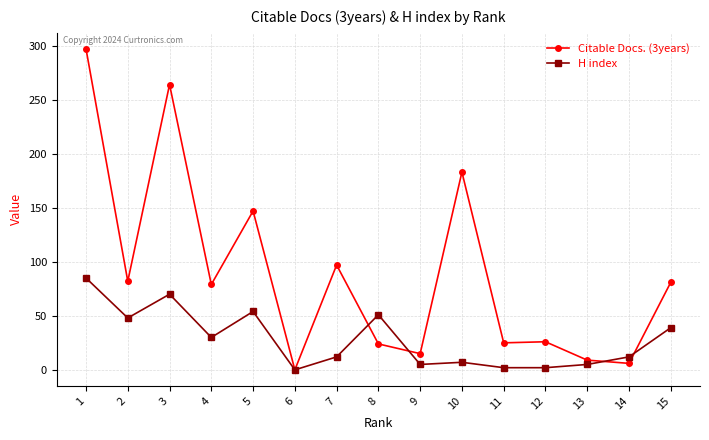

Where is the first local minimum for H index?

2